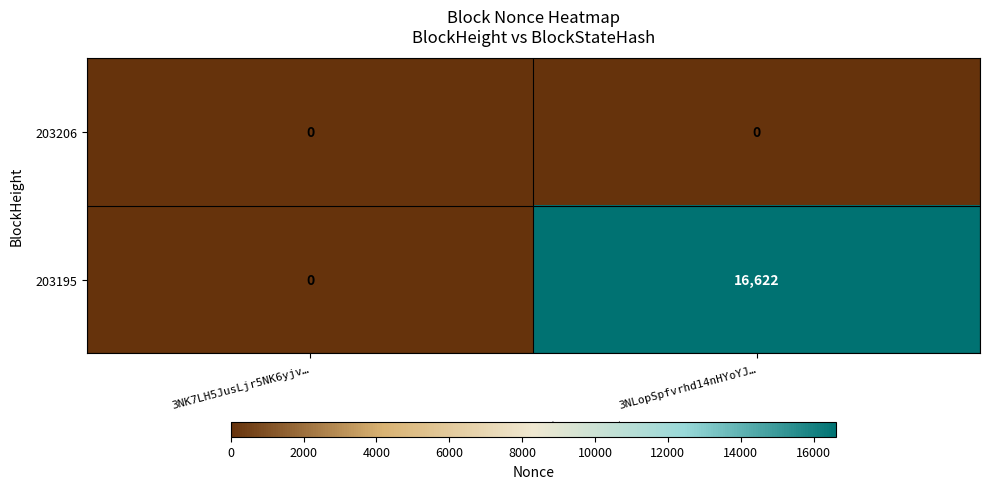

What is the greatest value displayed?

16622